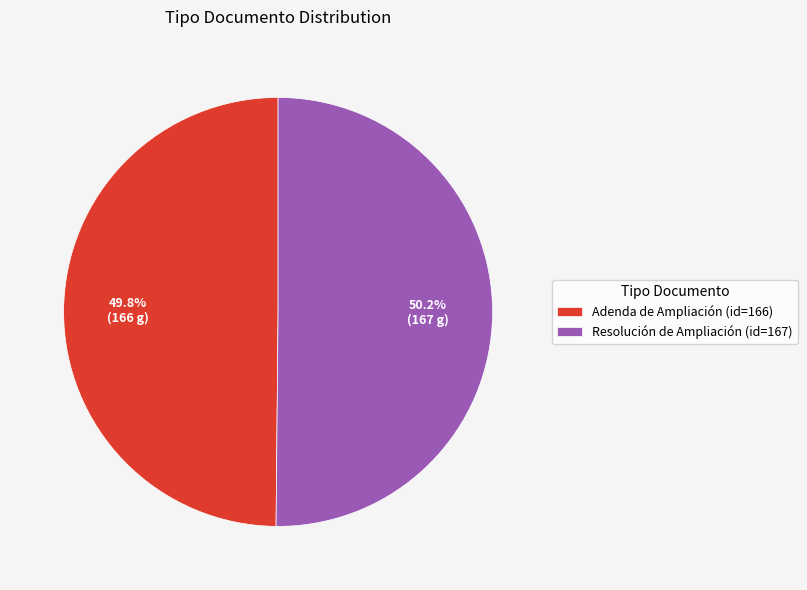

Is there a majority slice in this chart?

Yes